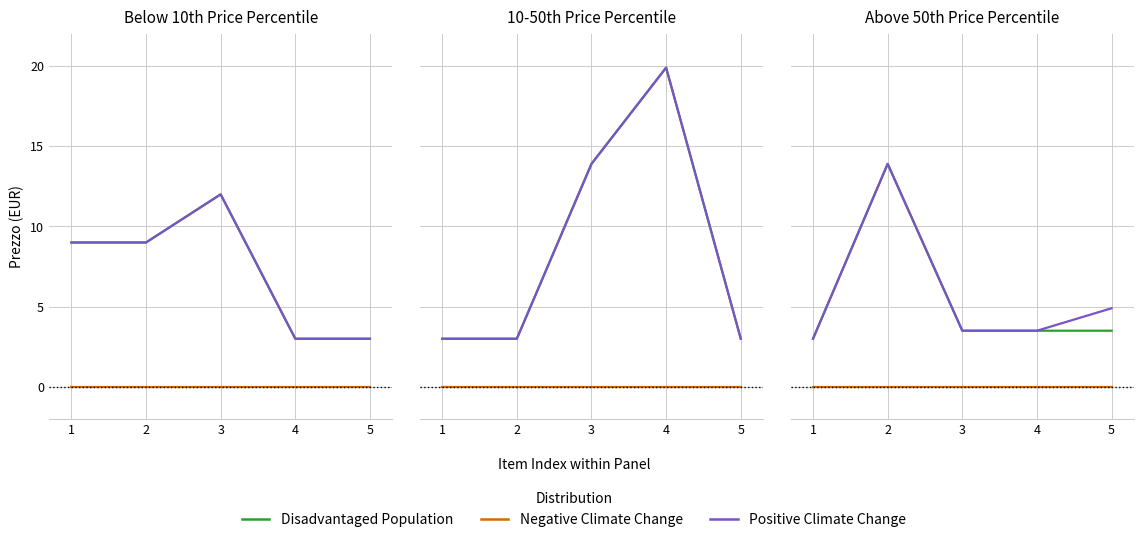

What are all the series names shown in the legend?

Disadvantaged Population, Negative Climate Change, Positive Climate Change